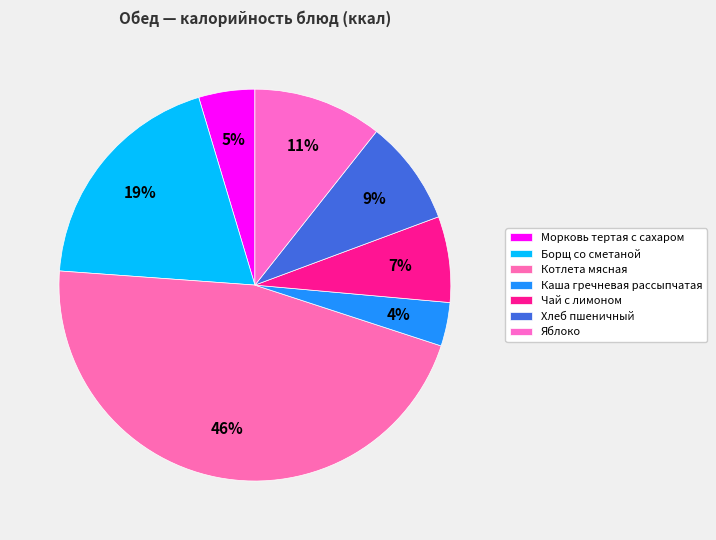

True or false: Каша гречневая рассыпчатая accounts for 4% of the total.

True